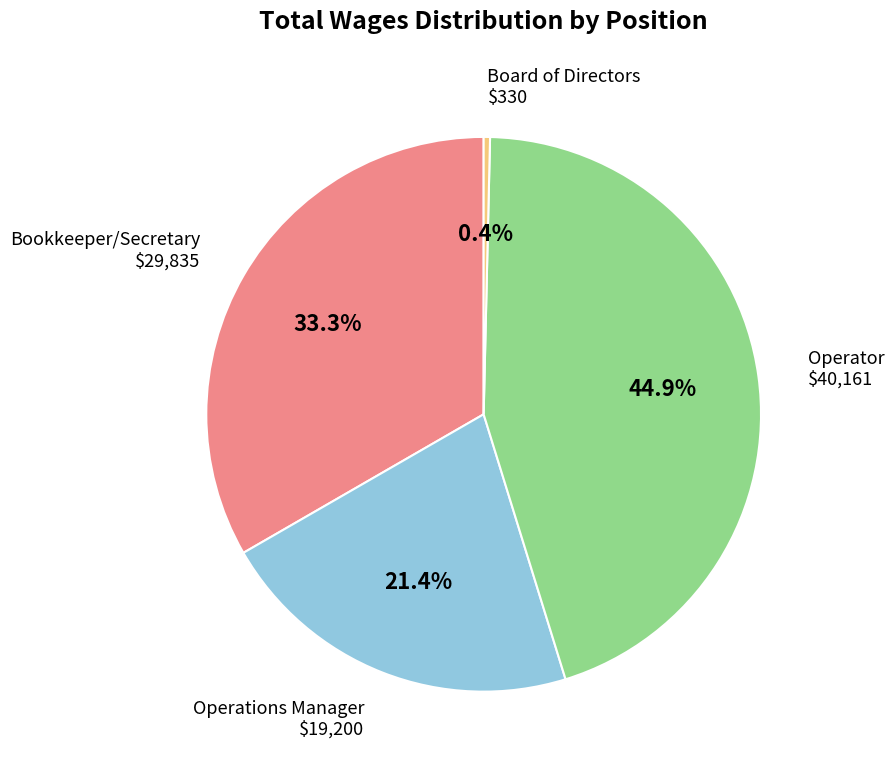

Is there a majority slice in this chart?

No